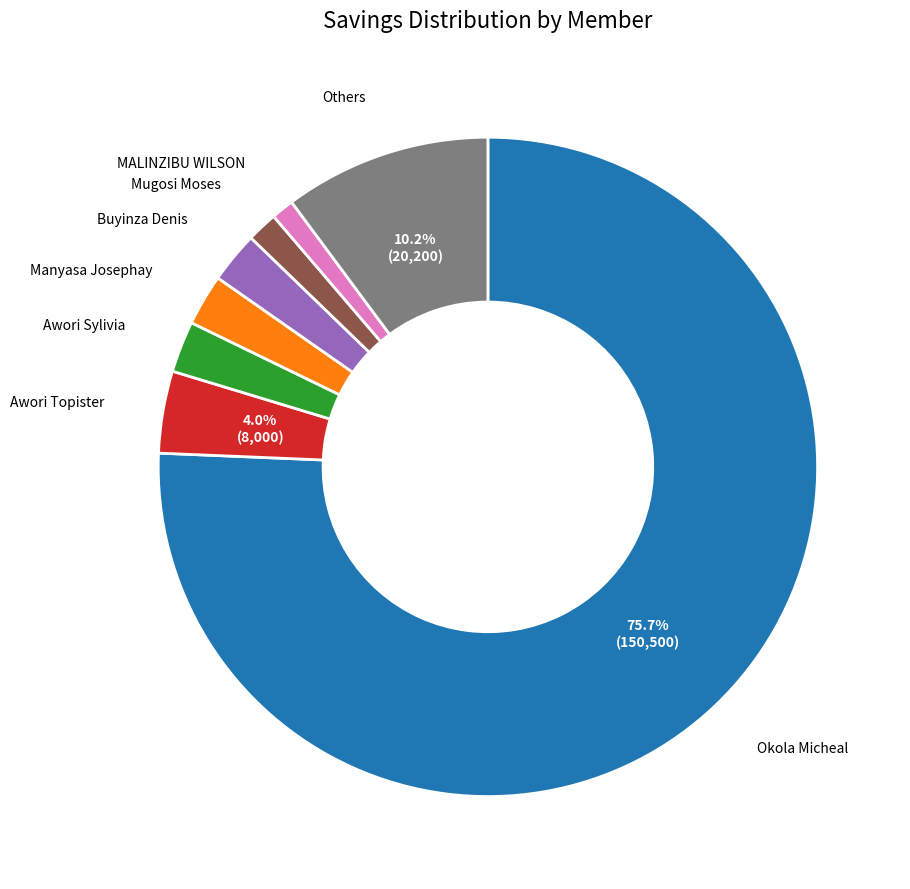

Does any single category account for the majority?

Yes